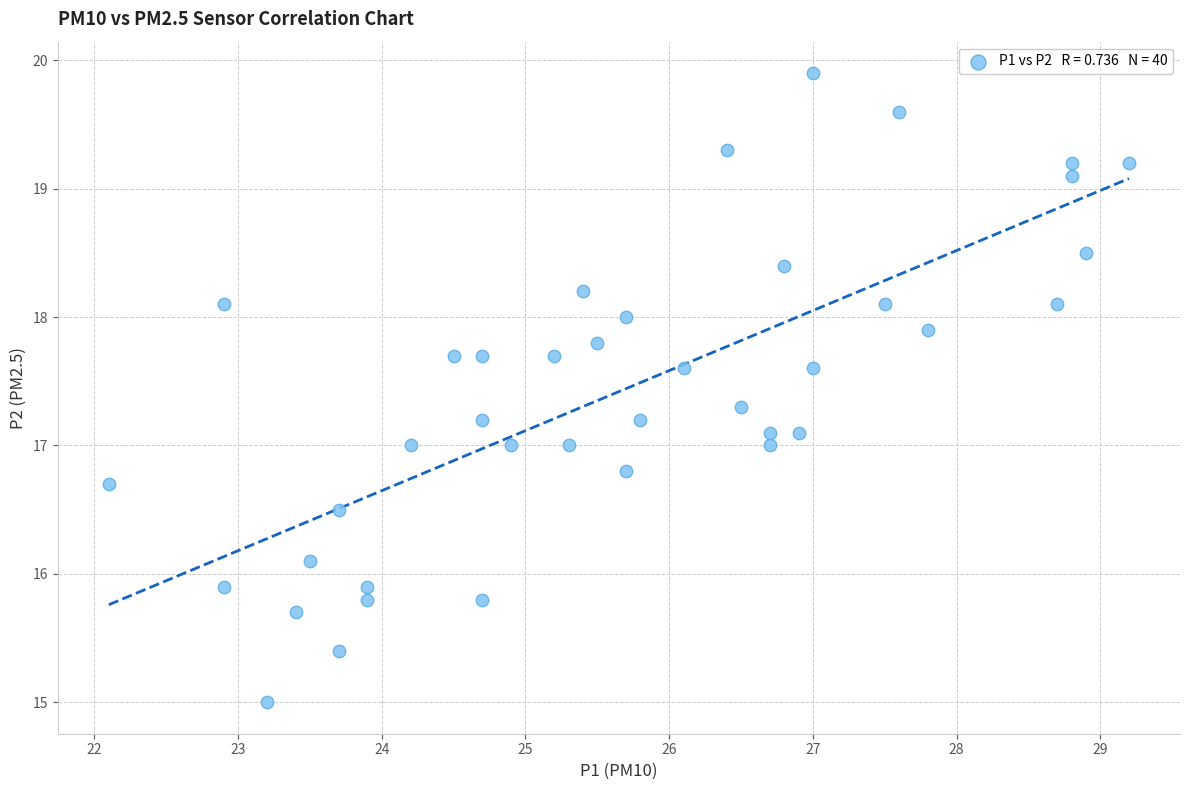

What is the range of Y values (max minus min)?

4.9